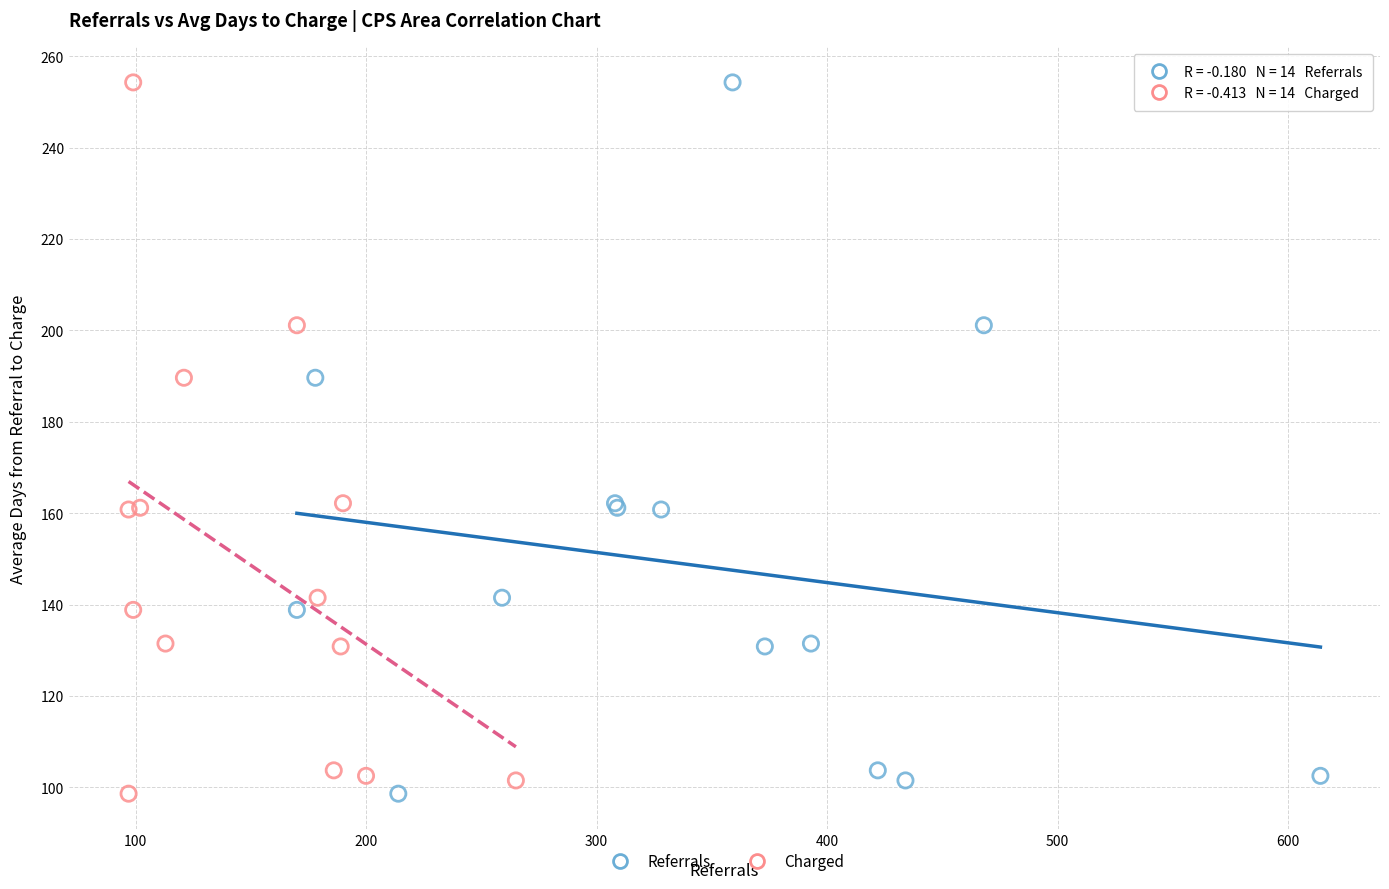

What are all the series names shown in the legend?

Referrals, Charged